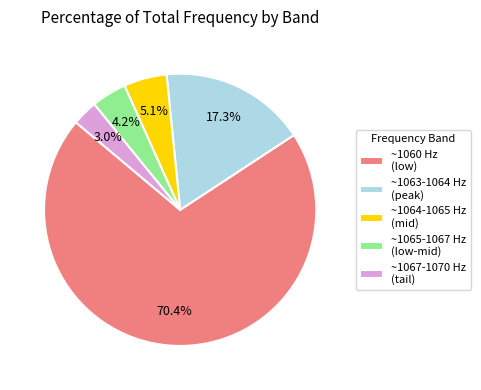

Which category has the biggest portion of the pie?

~1060 Hz (low)